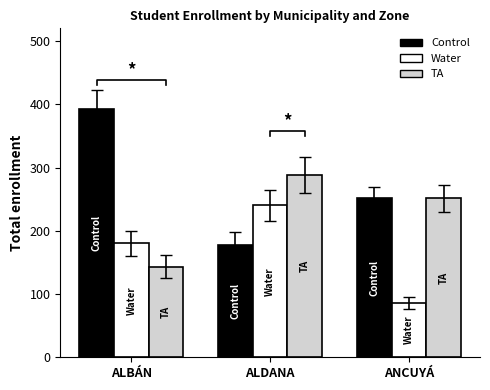

Reading right to left, what are all the values shown in this chart?

Control: ANCUYÁ=251	ALDANA=178	ALBÁN=392
Water: ANCUYÁ=86	ALDANA=240	ALBÁN=180
TA: ANCUYÁ=251	ALDANA=288	ALBÁN=143